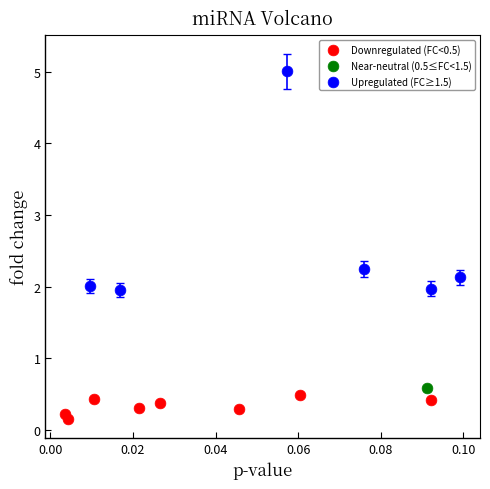

Which series reaches the minimum Y coordinate?

Downregulated (FC<0.5)